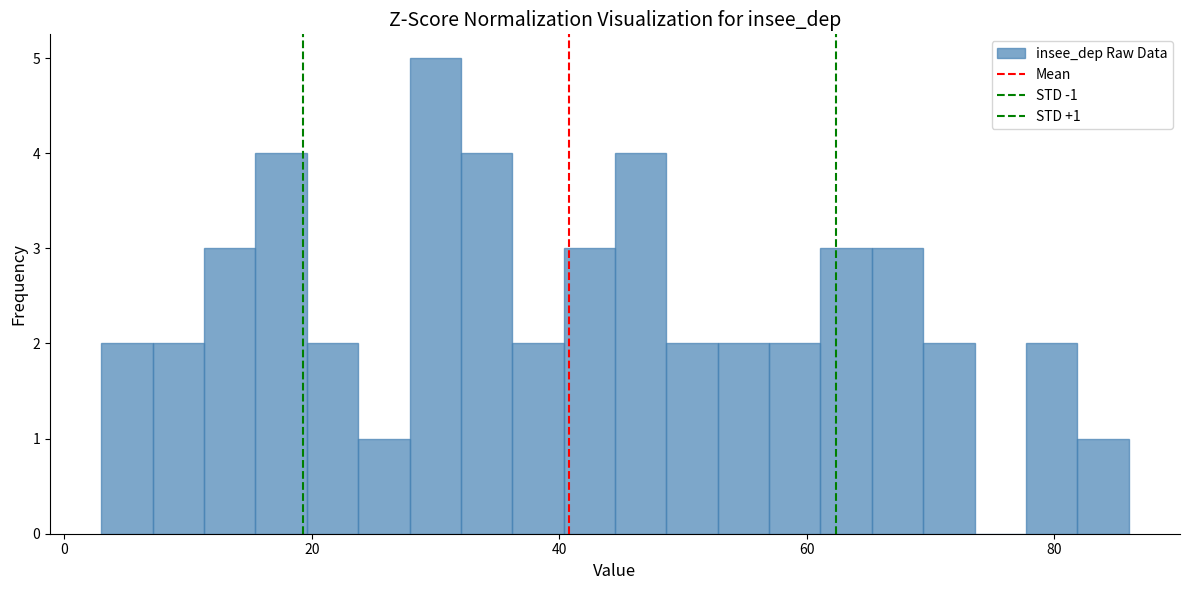

Around what value on the x-axis is the tallest bar? Give the approximate position of its centre, as read against the axis.

30